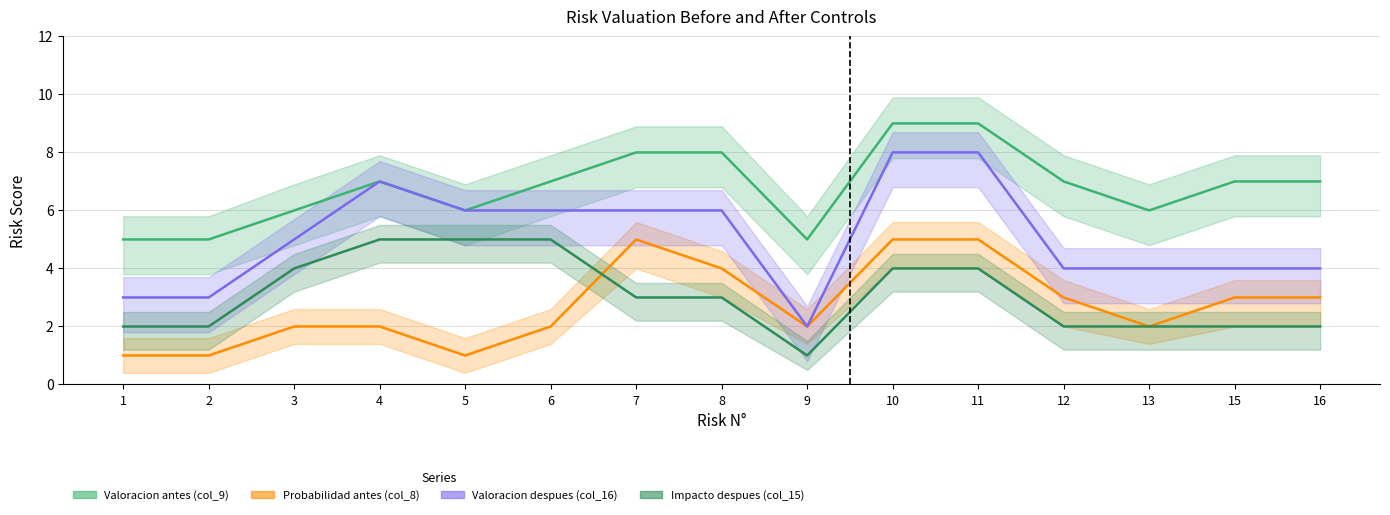

Rank the series at 2 from lowest to highest value.

Probabilidad antes (col_8), Impacto despues (col_15), Valoracion despues (col_16), Valoracion antes (col_9)